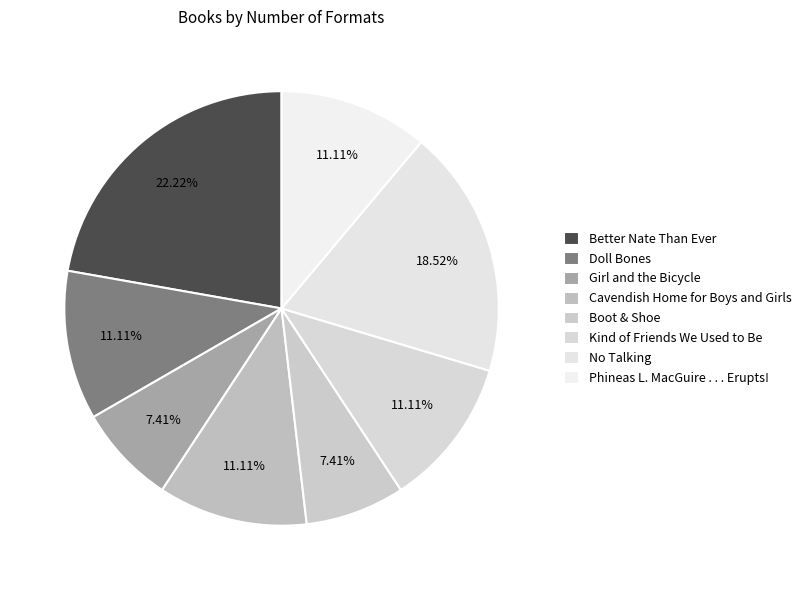

True or false: Better Nate Than Ever accounts for 31% of the total.

False